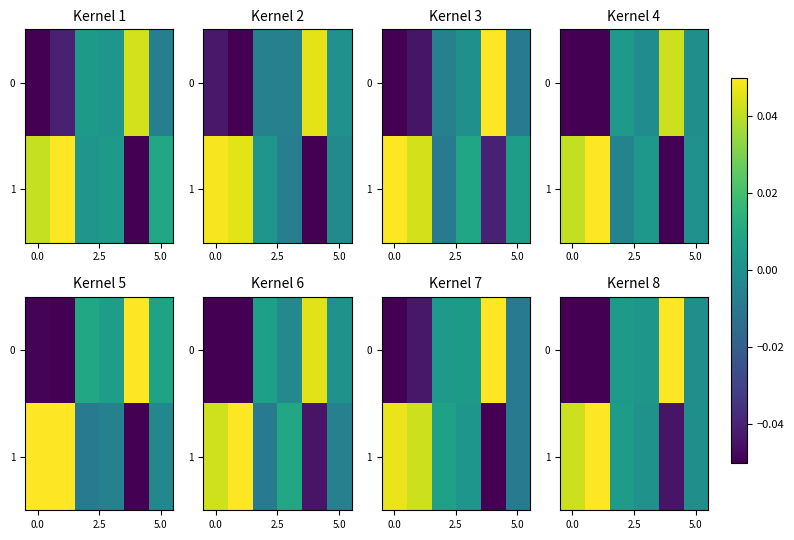

True or false: 1 has a value of -0.0 at 5.0.

False